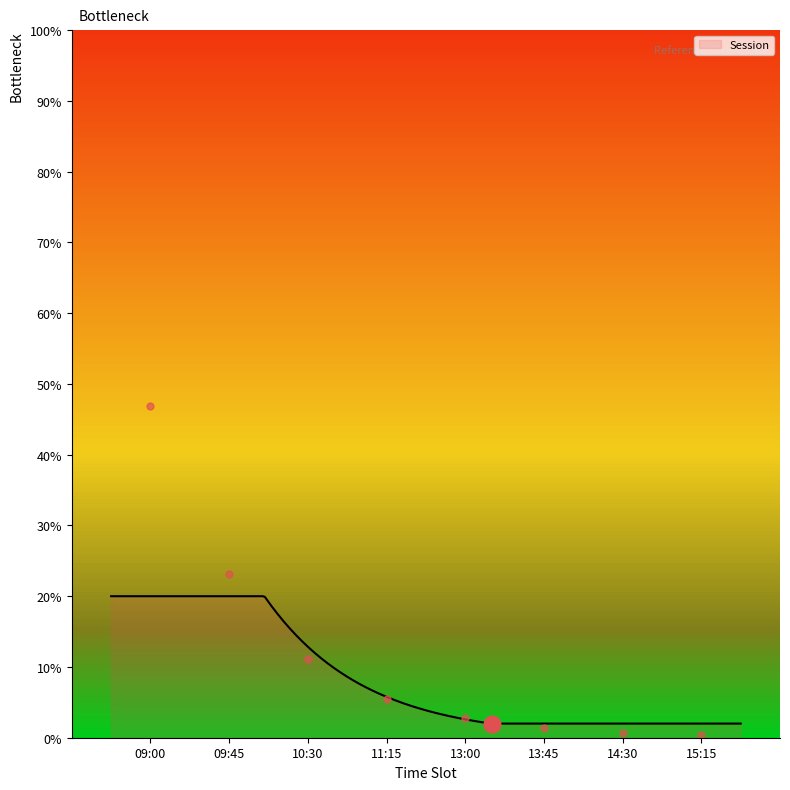

True or false: the data has more than 0 interior local peaks.

False